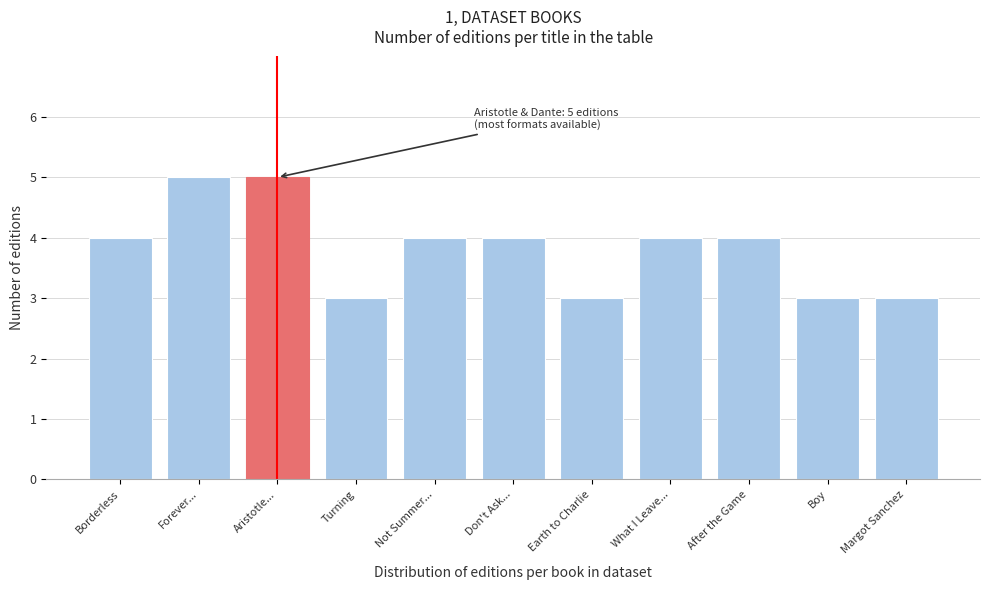

Reading right to left, list all the values displayed in this chart.

Margot Sanchez=3	Boy=3	After the Game=4	What I Leave...=4	Earth to Charlie=3	Don't Ask...=4	Not Summer...=4	Turning=3	Aristotle...=5	Forever...=5	Borderless=4